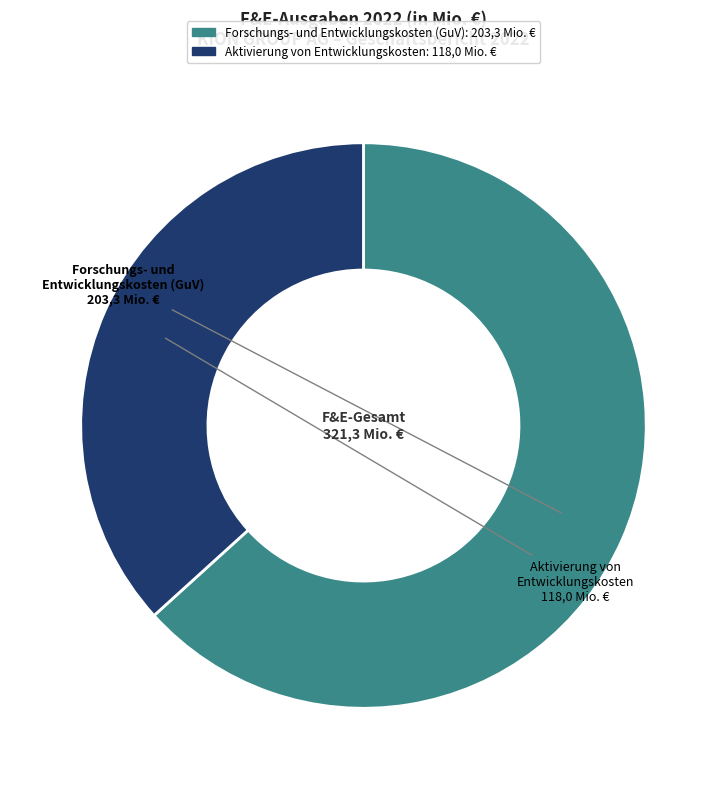

Is there a majority slice in this chart?

Yes